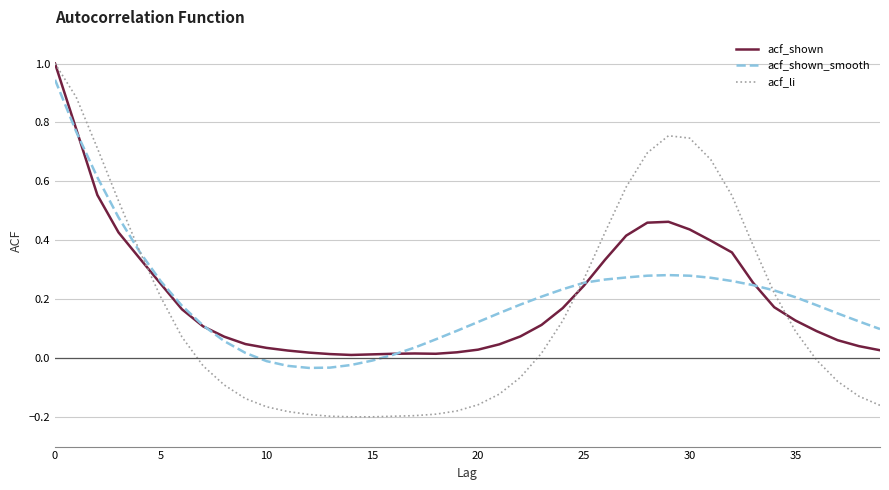

In acf_shown, how many points are lower than both neighbors (excluding endpoints)?

2